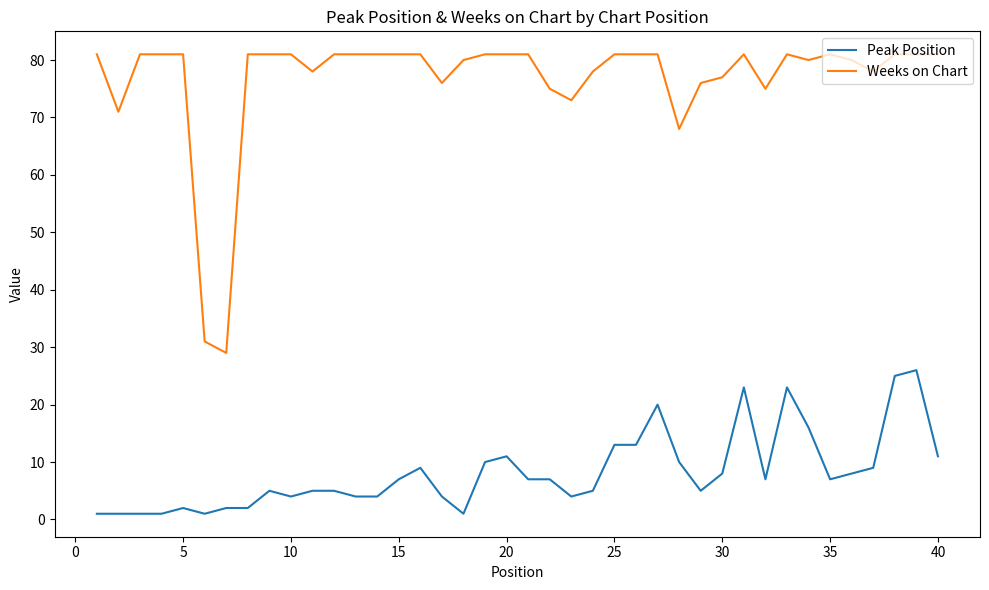

What is the lowest value of the Weeks on Chart series?

29